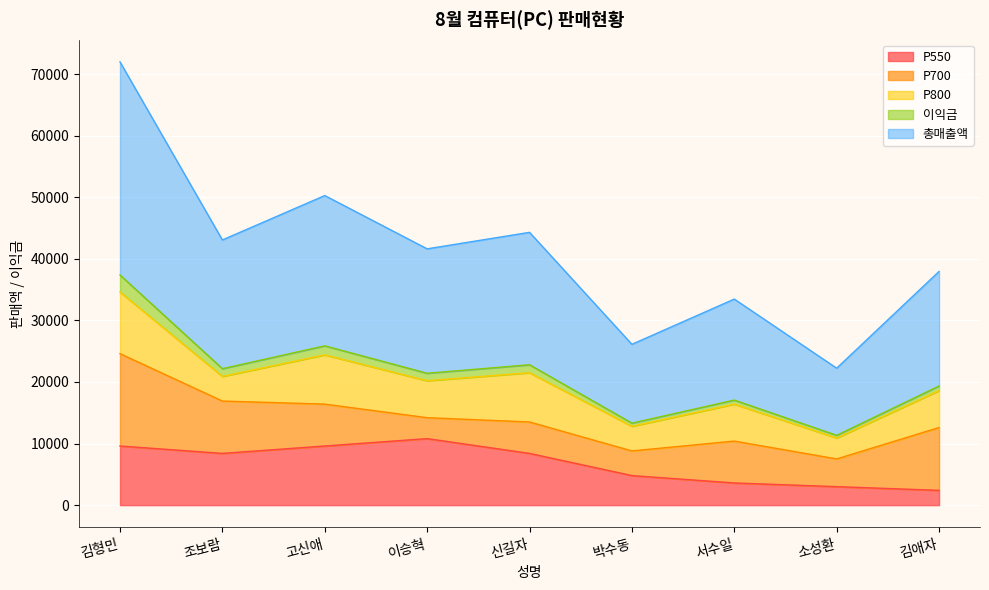

What is the sum of all P550 values?

60600